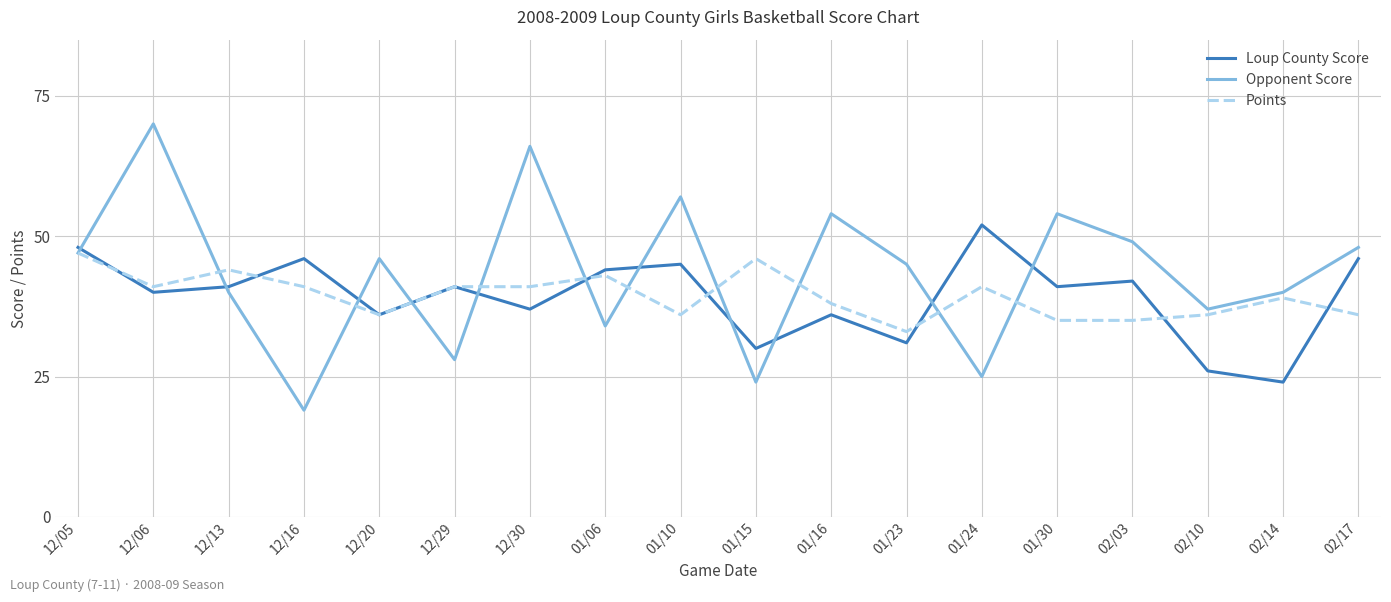

Which category has the highest value in the Loup County Score series?

01/24